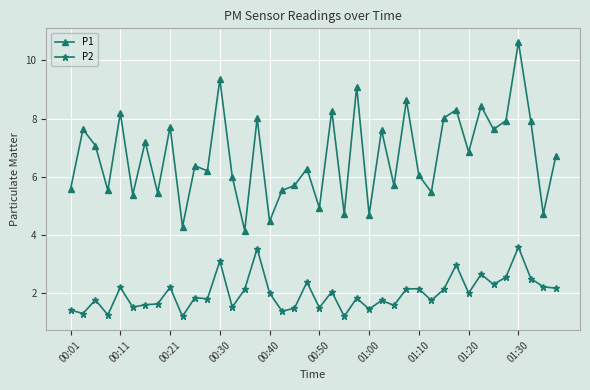

At how many categories does at least one series exceed 4?

40